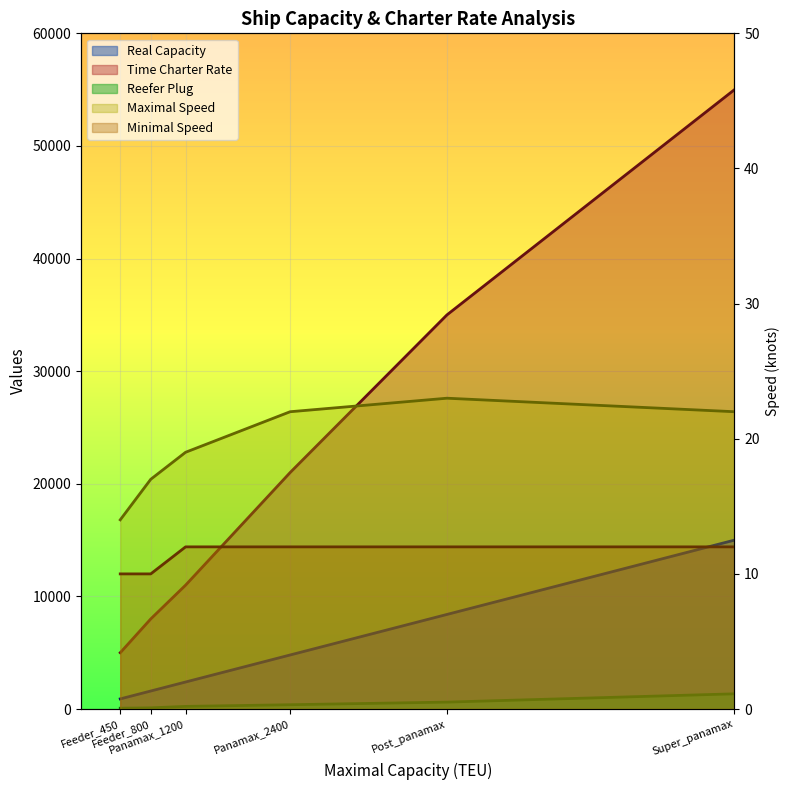

What are all the series names shown in the legend?

Real Capacity, Time Charter Rate, Reefer Plug, Maximal Speed, Minimal Speed